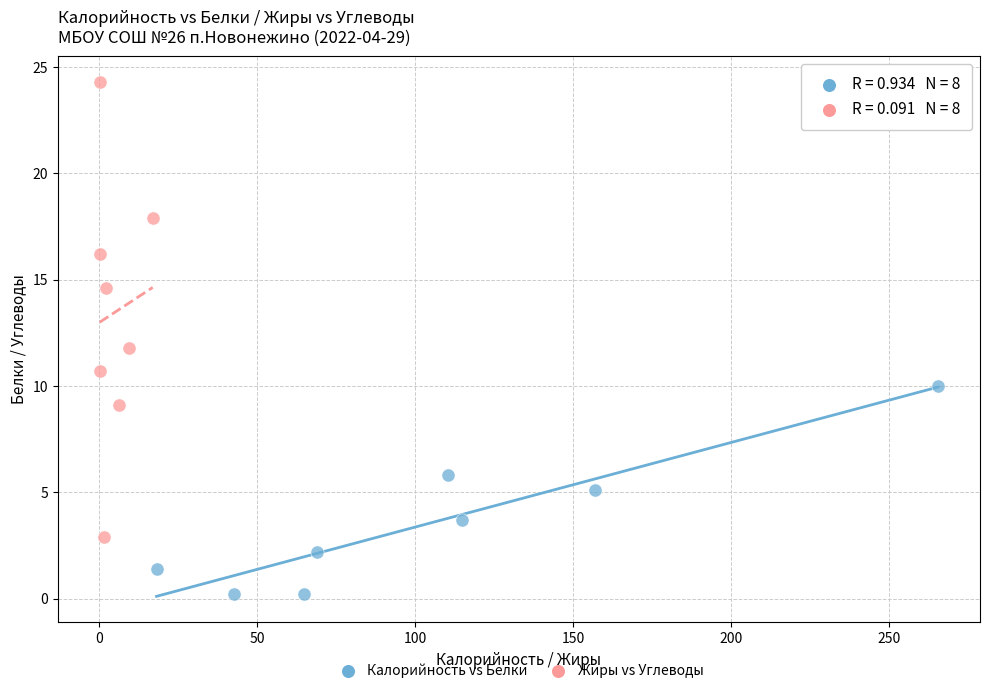

Which series contains the lowest Y value?

Калорийность vs Белки